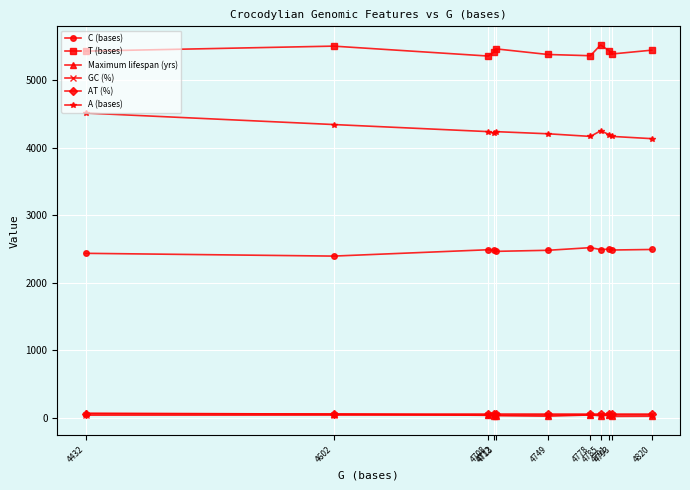

True or false: T (bases) and GC (%) intersect in this chart.

False